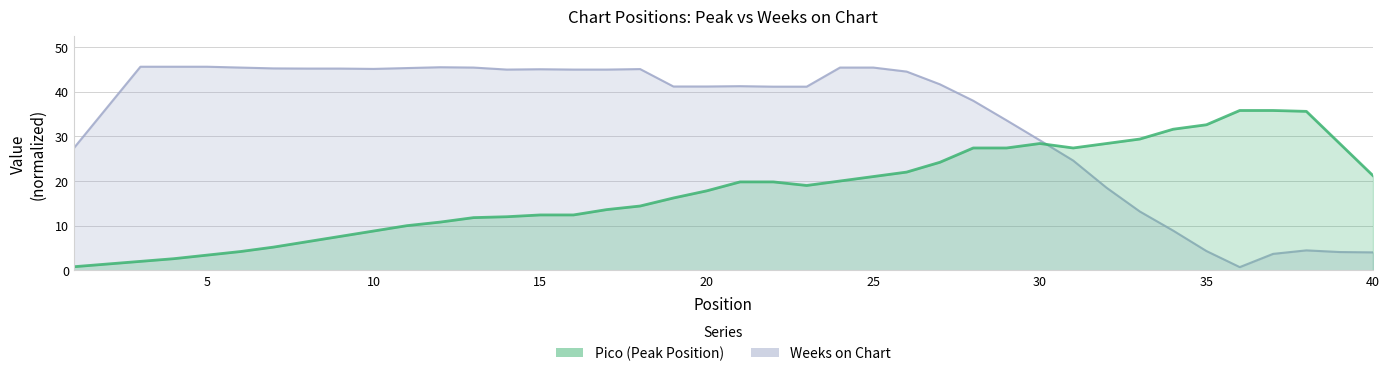

At which category is the sum across all series the highest?

25